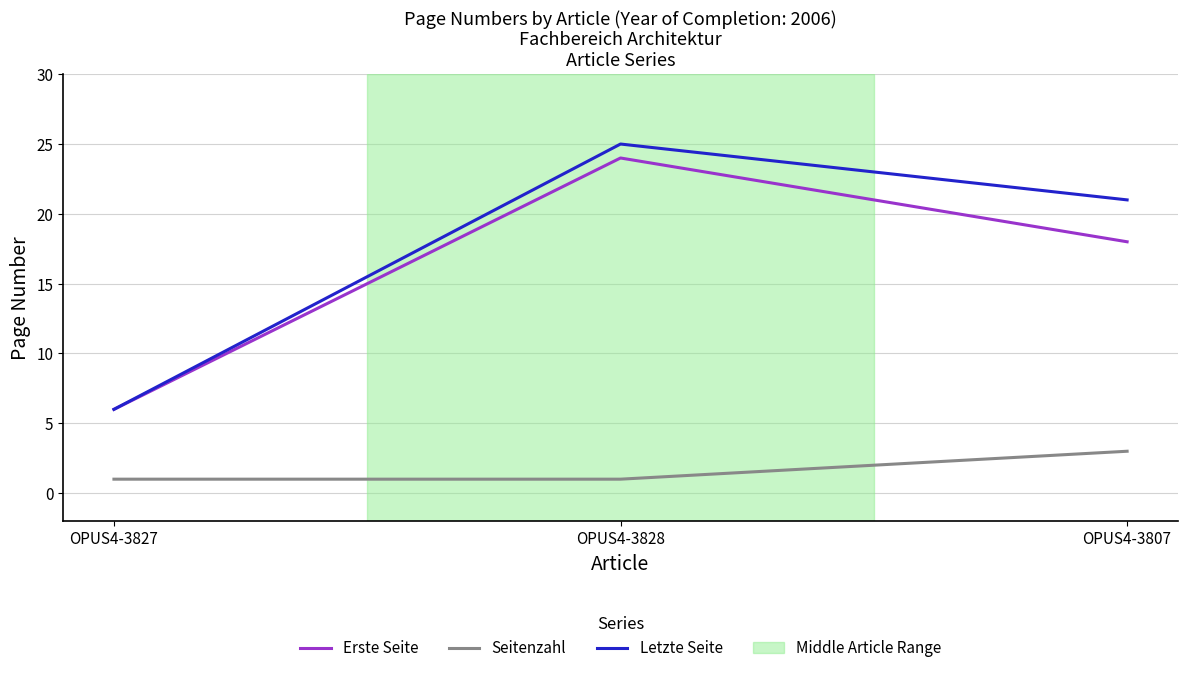

What is the sum of all Erste Seite values?

48